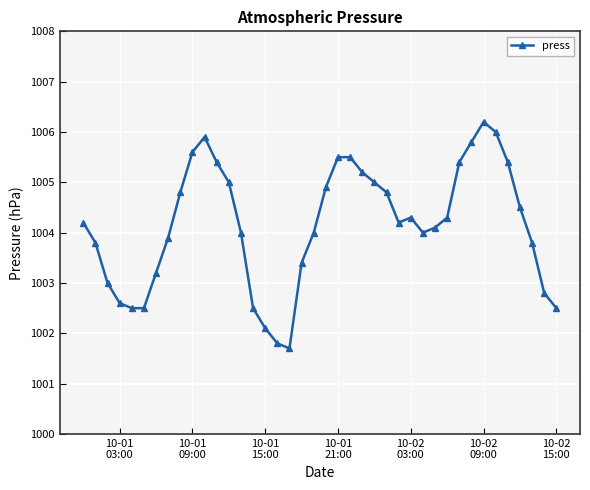

What is the sum of all values?

40166.1